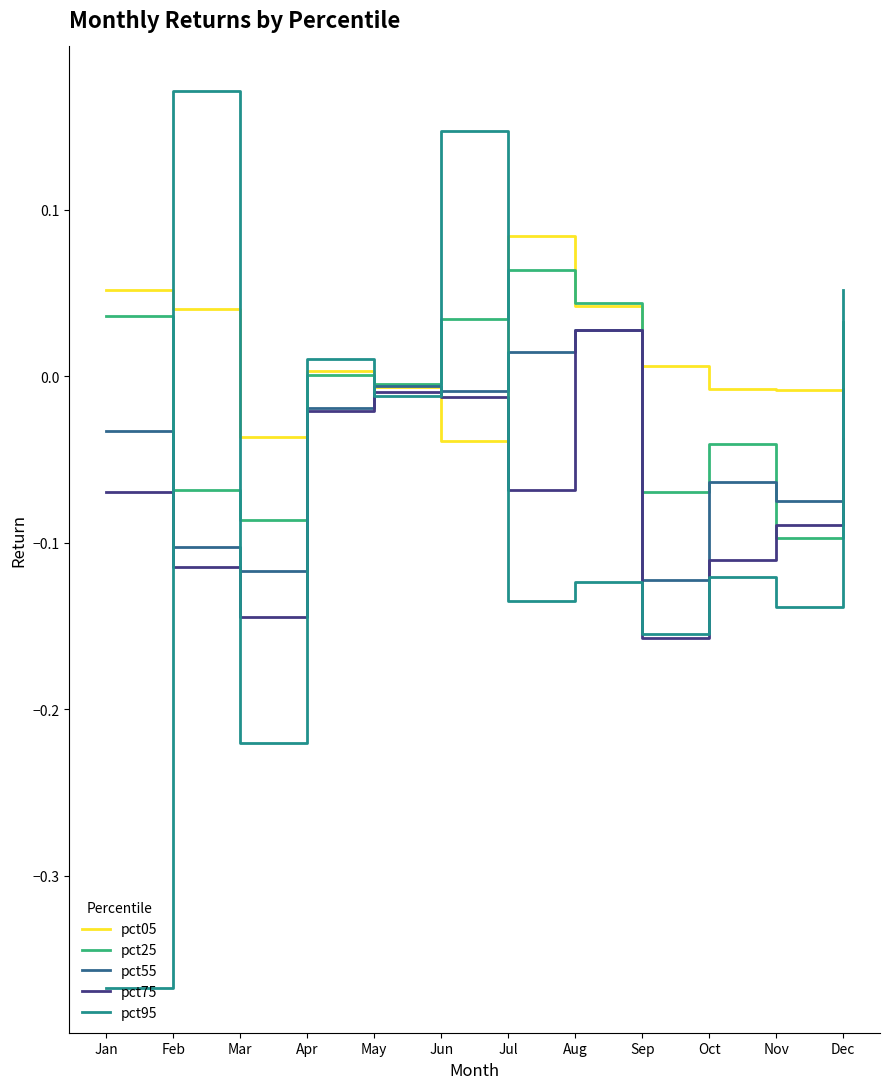

Which category has the lowest value across all series?

Jan